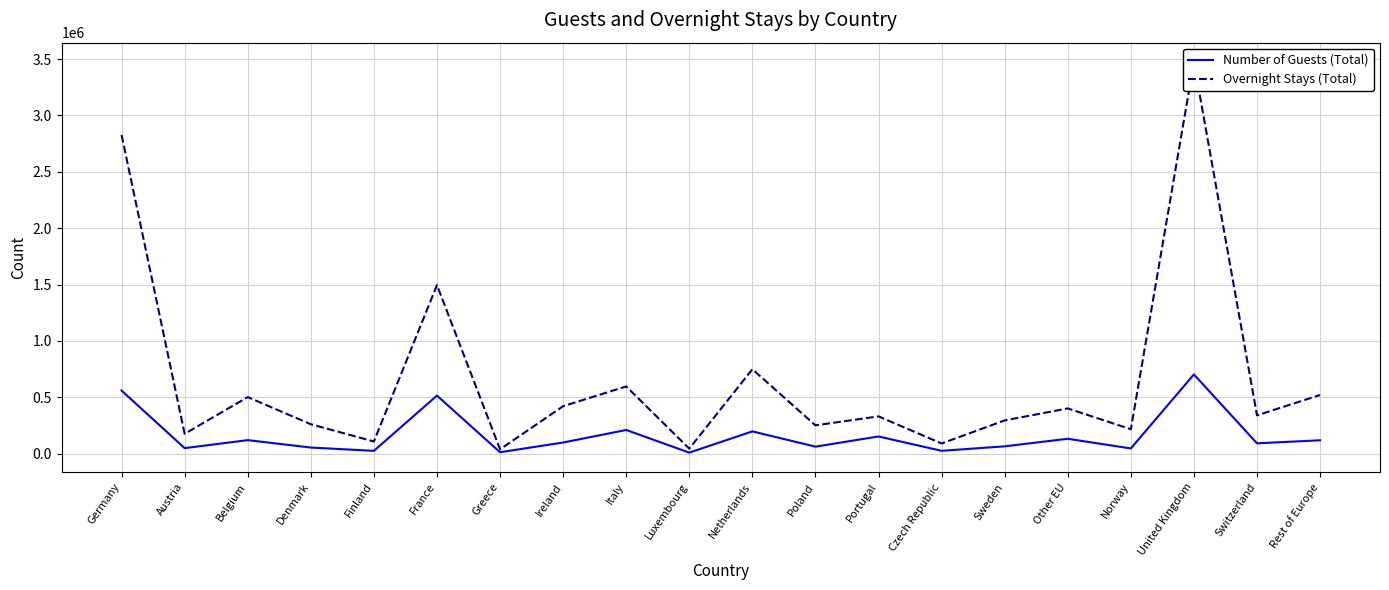

What is the smallest value displayed?

9313